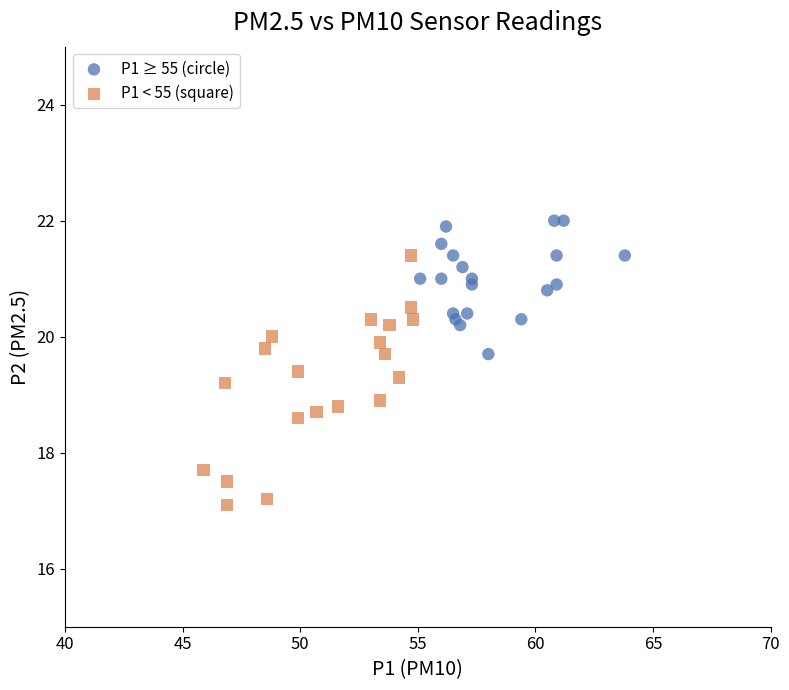

Which series has the widest spread of Y values?

P1 < 55 (square)